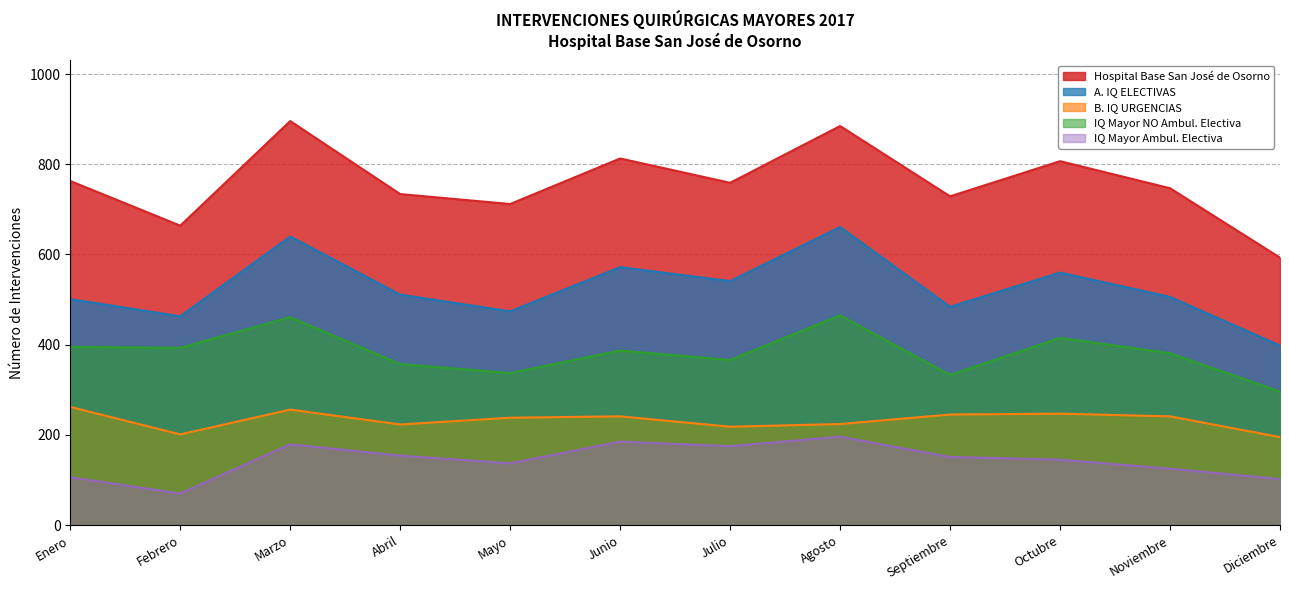

Which category has the highest value in the B. IQ URGENCIAS series?

Enero